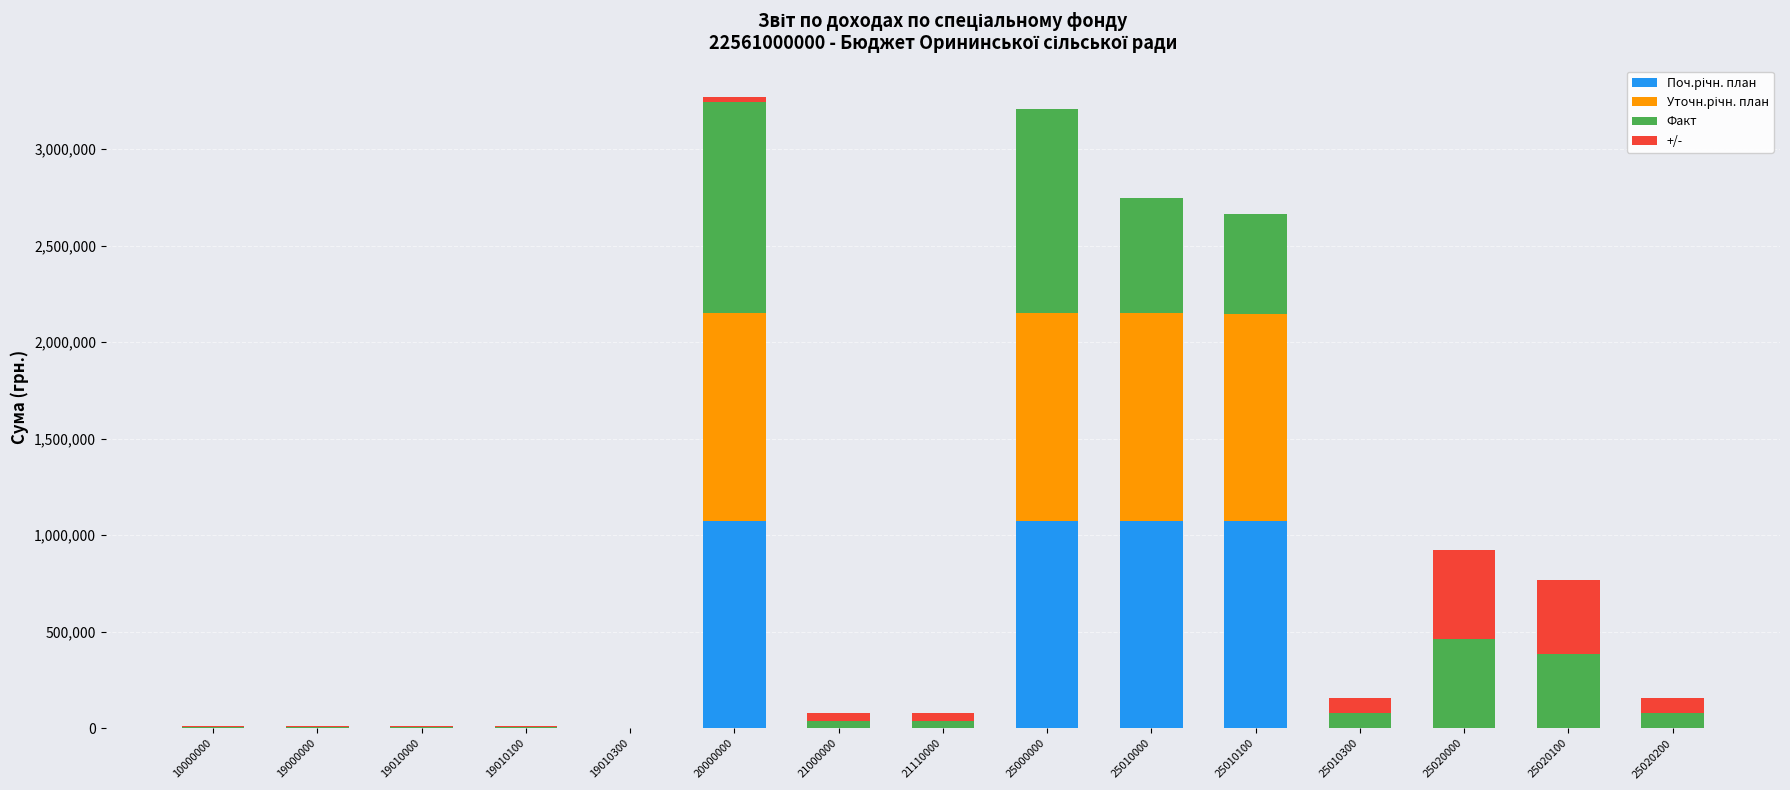

What is the total value across all series at 25020000?

921068.3